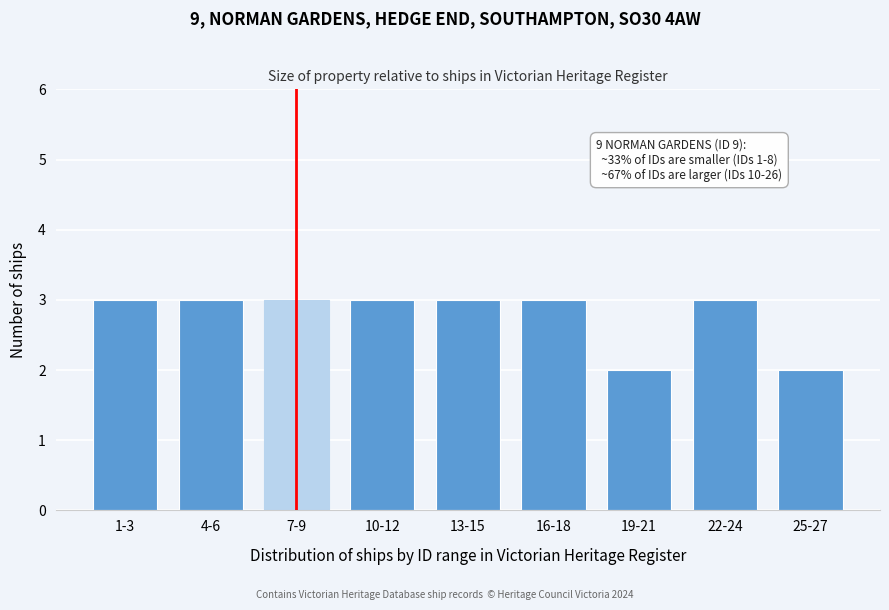

Reading right to left, transcribe all the data shown in this chart.

25-27=2	22-24=3	19-21=2	16-18=3	13-15=3	10-12=3	7-9=3	4-6=3	1-3=3